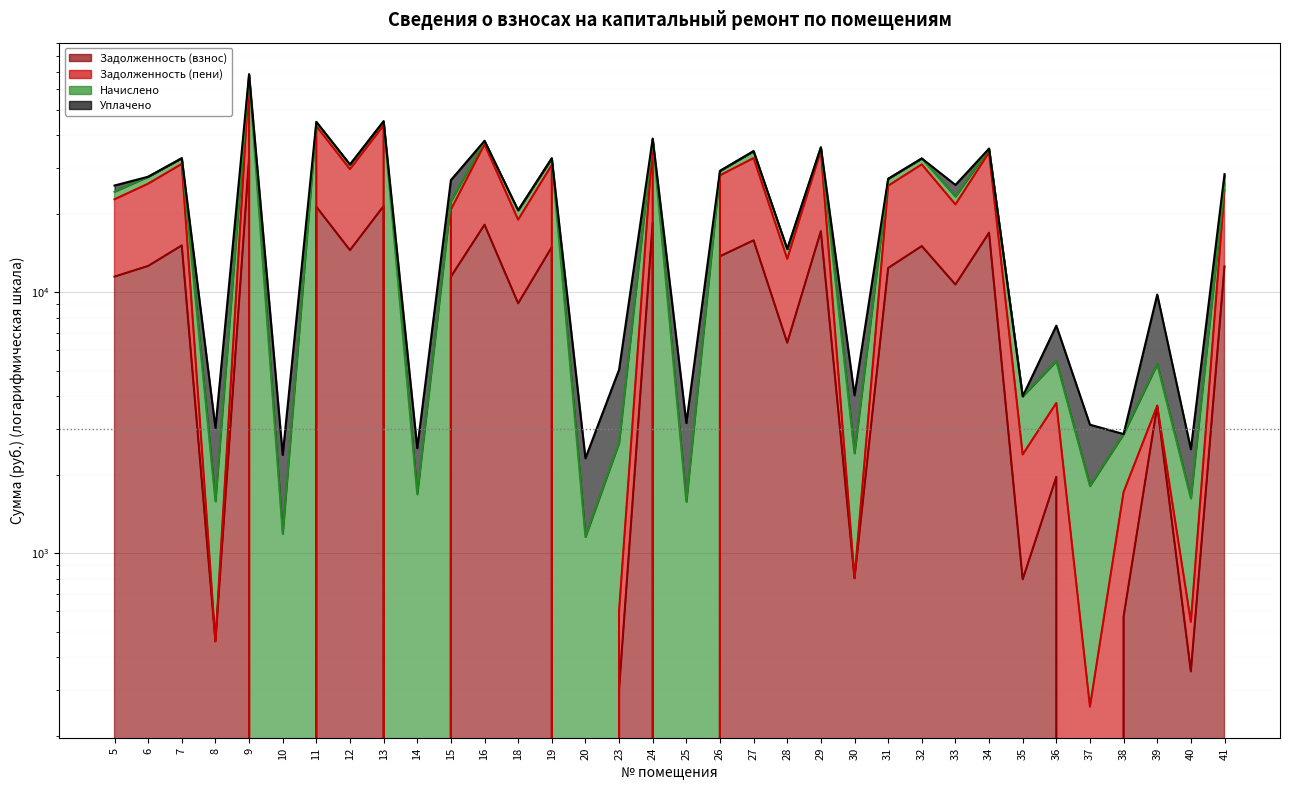

What is the highest value of the Задолженность (взнос) series?

32628.5